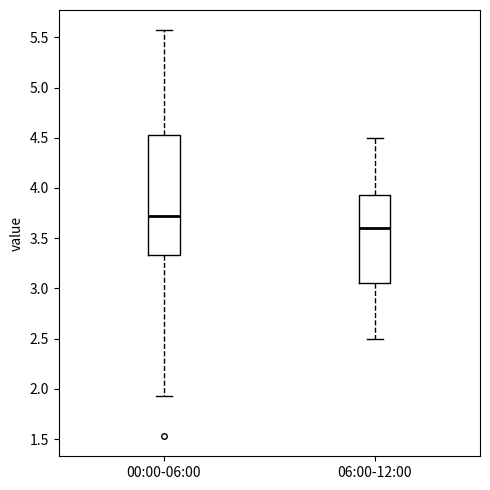

Reading left to right, read every box against the y-axis: the position of its median line, the range the box covers, and the ends of its whiskers. The values are not printed on the chart, so give them approximately, as read against the axis.

00:00-06:00: median 3.70, box 3.35 to 4.55, whiskers 1.95 to 5.55
06:00-12:00: median 3.60, box 3.05 to 3.95, whiskers 2.50 to 4.50